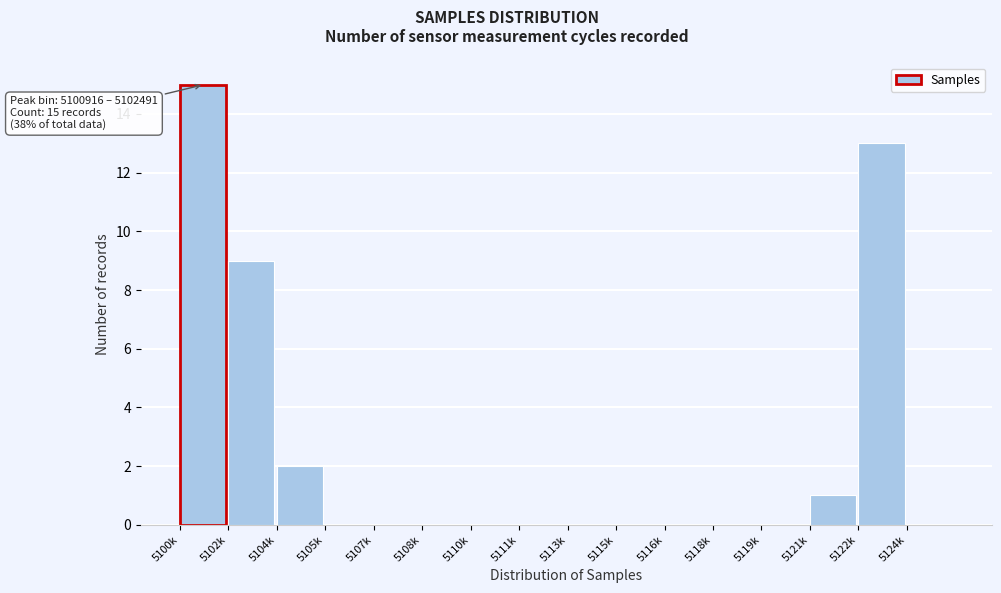

Reading right to left, what are all the values shown in this chart?

5124k=0	5122k=13	5121k=1	5119k=0	5118k=0	5116k=0	5115k=0	5113k=0	5111k=0	5110k=0	5108k=0	5107k=0	5105k=0	5104k=2	5102k=9	5100k=15